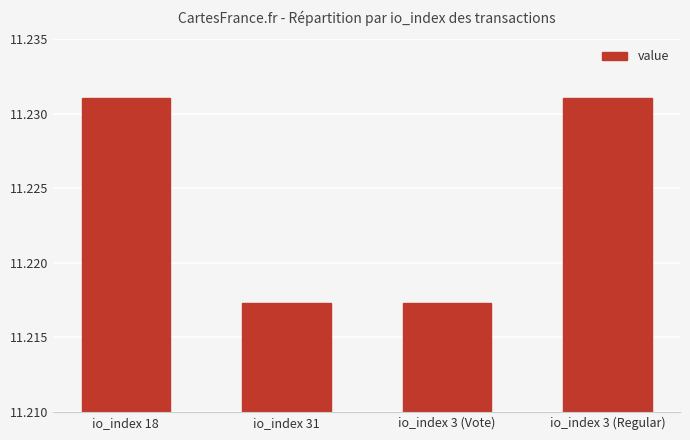

Is it true that the value at io_index 3 (Vote) is 5.5?

False